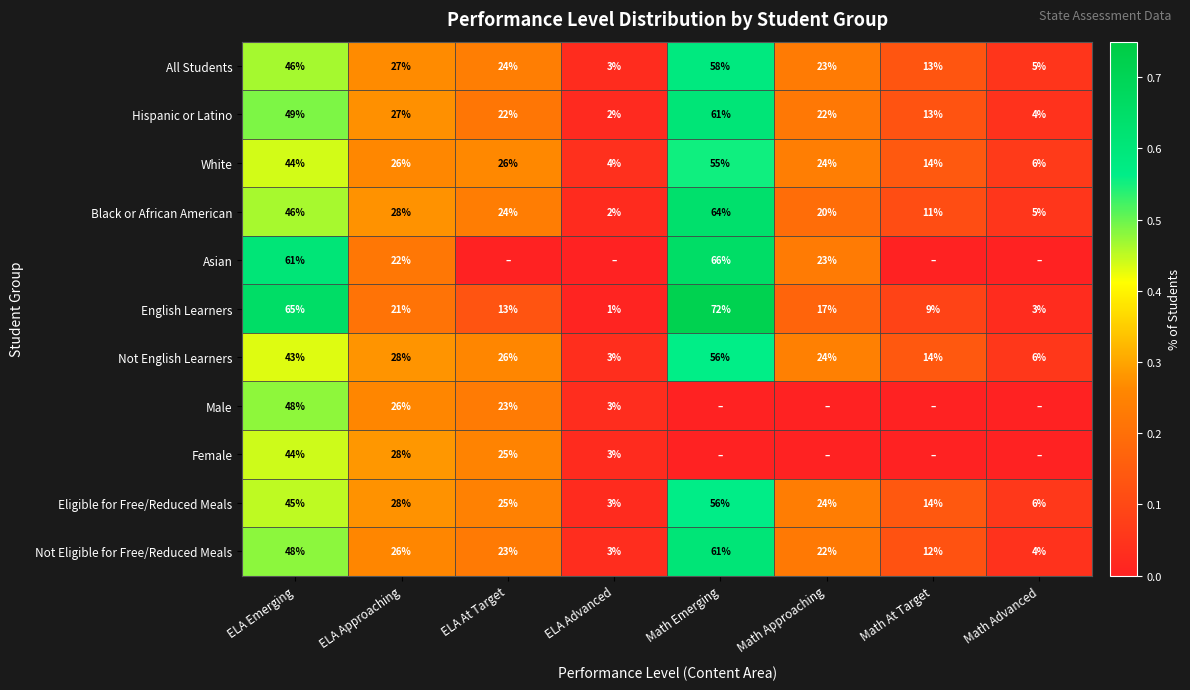

What is the average value of the English Learners series?

25